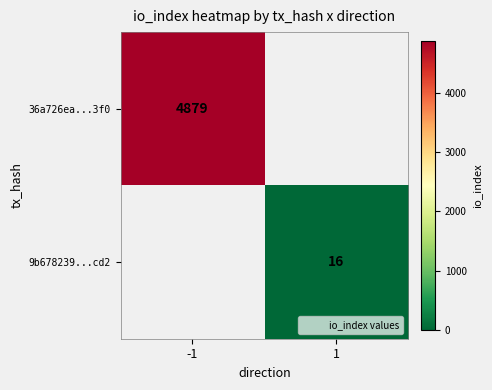

The value of 36a726ea...3f0 at -1 is 4879. True or false?

True